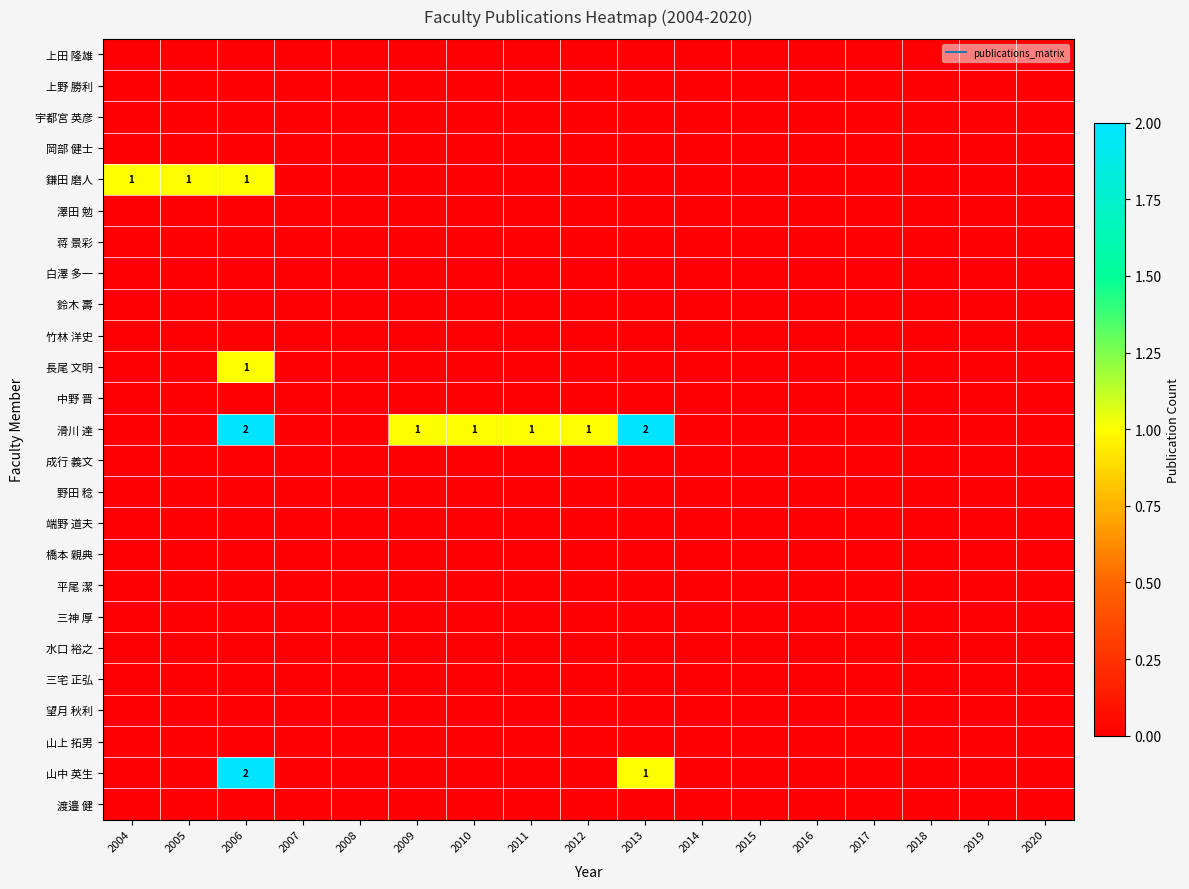

What is the sum of the 滑川 達 values at 2007 and 2013?

2